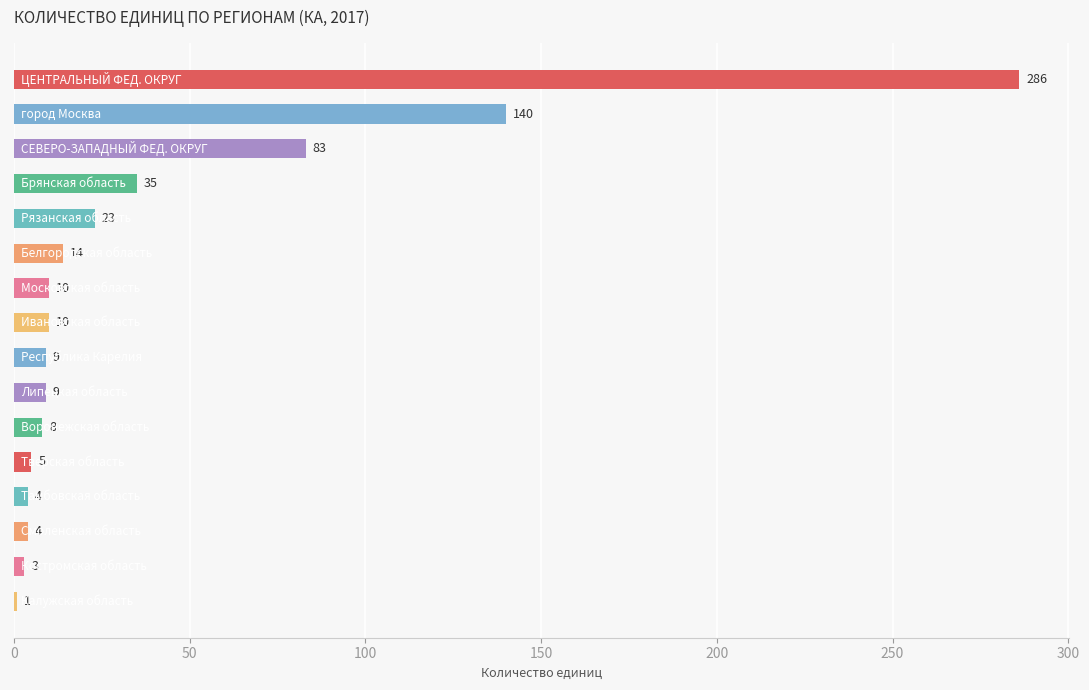

Reading top to bottom, extract all data points from this chart.

286	140	83	35	23	14	10	10	9	9	8	5	4	4	3	1